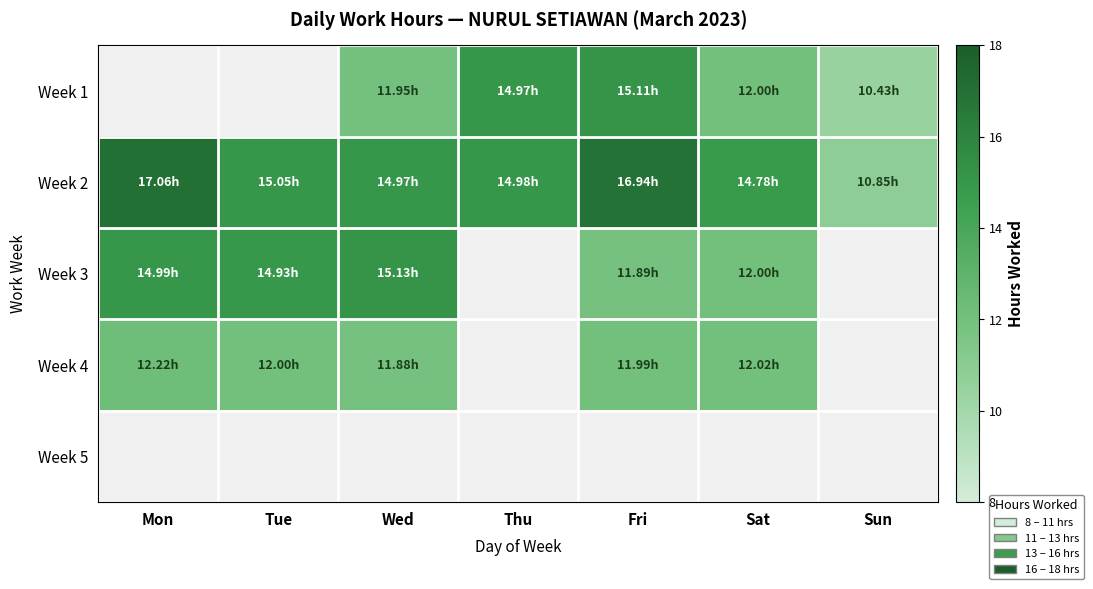

Which label corresponds to the largest value in the chart?

Mon